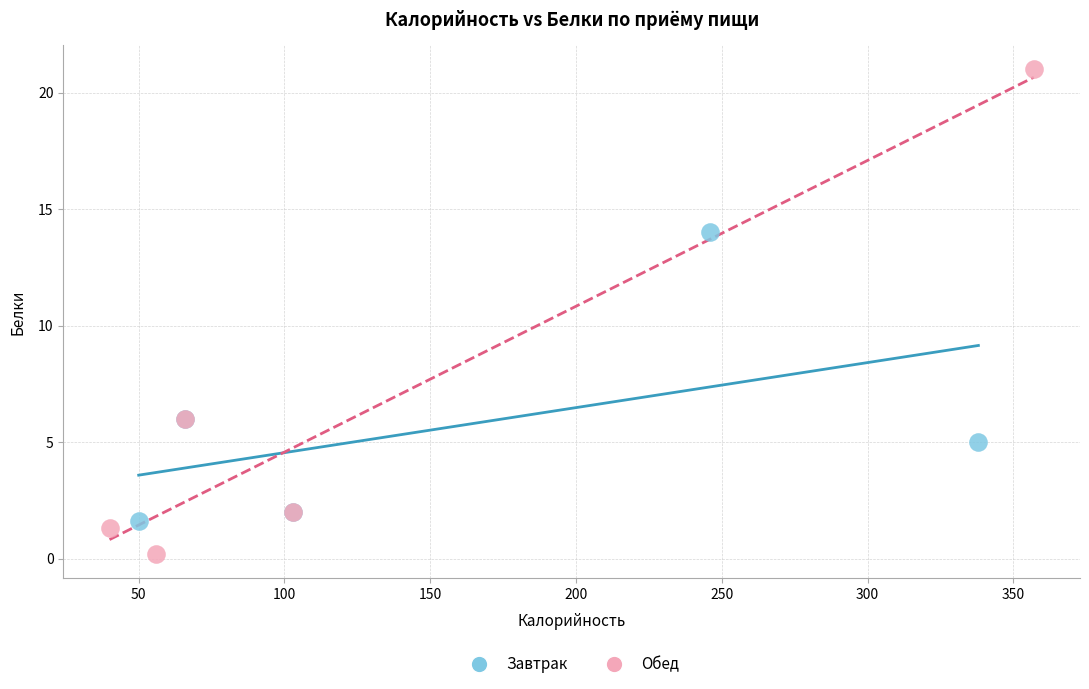

Which series contains the highest Y value?

Обед